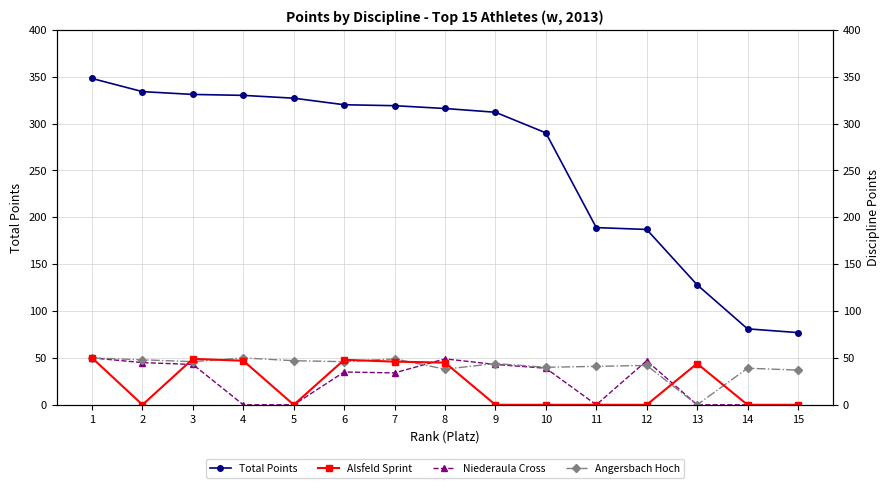

Reading left to right, list all the values displayed in this chart.

Total Points: 348	334	331	330	327	320	319	316	312	290	189	187	128	81	77
Niederaula Cross: 50	45	43	0	0	35	34	49	43	39	0	47	0	0	0
Angersbach Hoch: 50	48	46	50	47	46	49	38	44	40	41	42	0	39	37
Alsfeld Sprint: 50	0	49	47	0	48	46	45	0	0	0	0	44	0	0